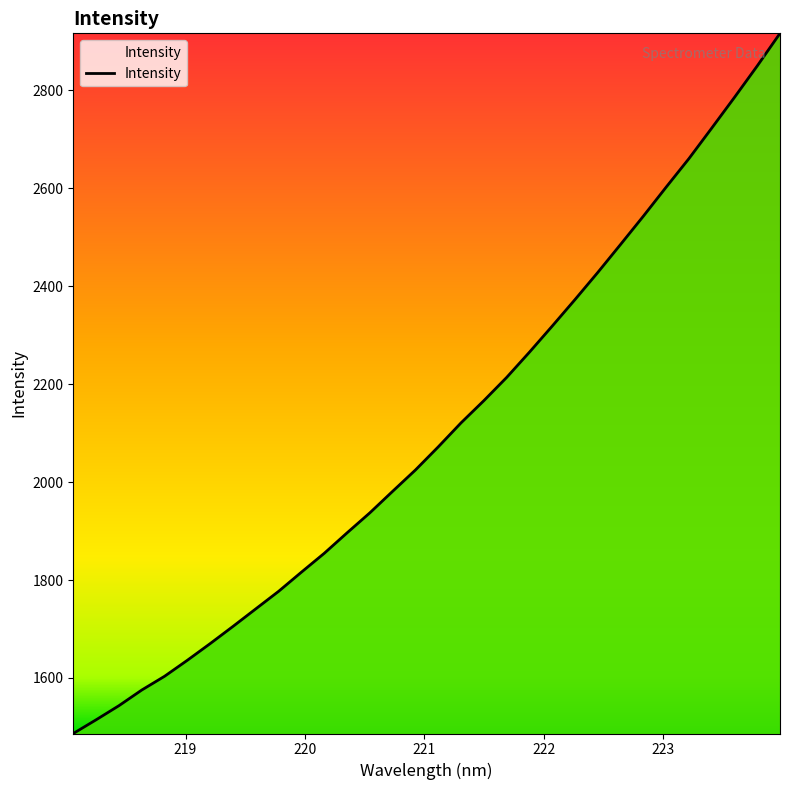

What is the minimum value shown in the chart?

1486.6